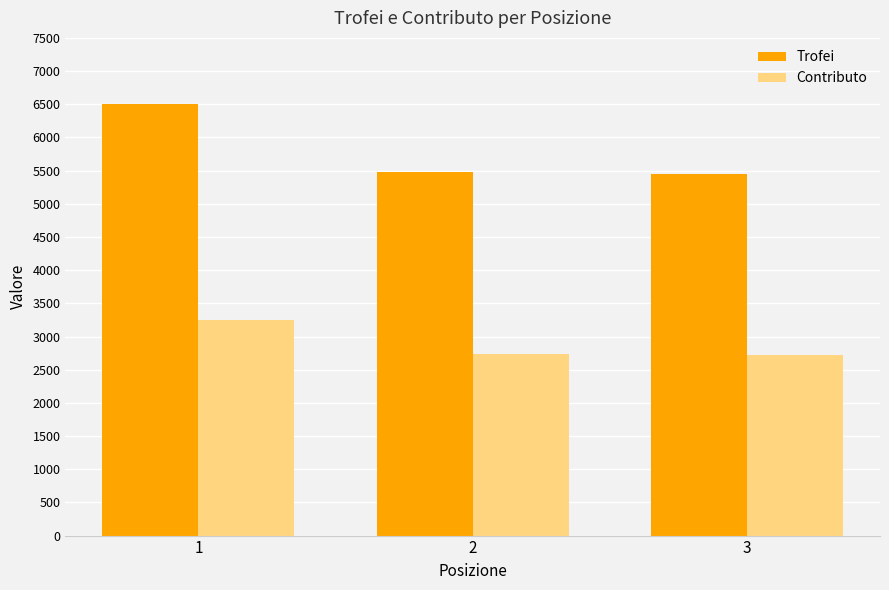

True or false: Trofei has a value of 5447 at 3.

True